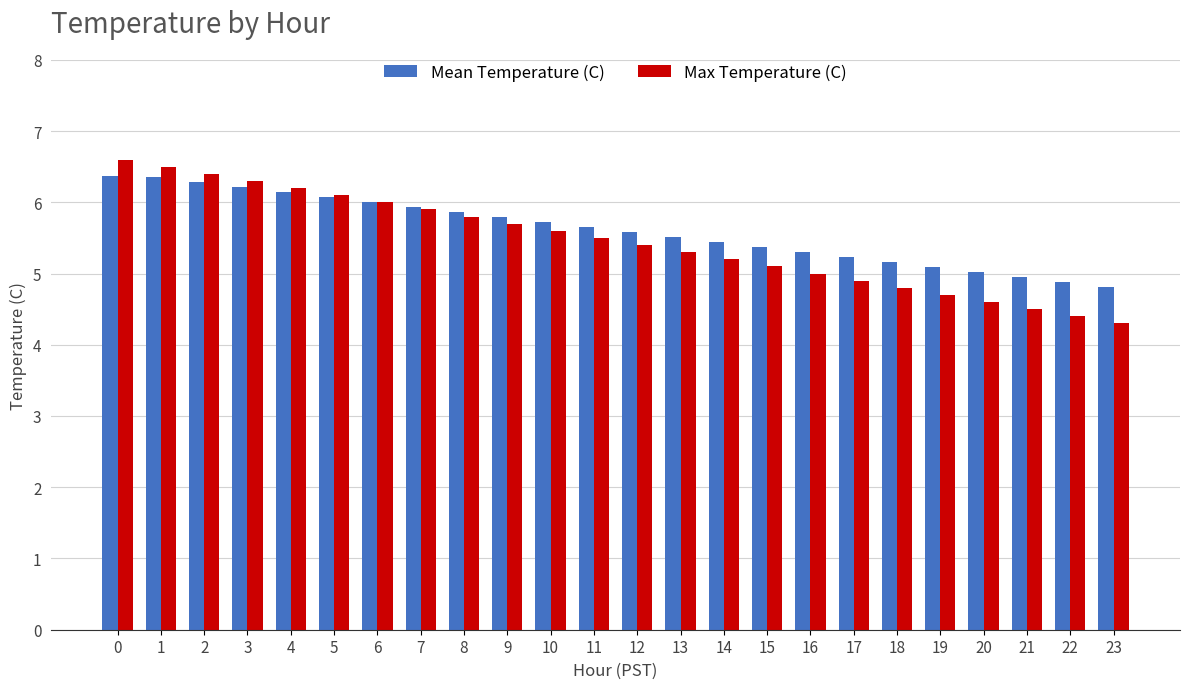

What are all the series names shown in the legend?

Mean Temperature (C), Max Temperature (C)